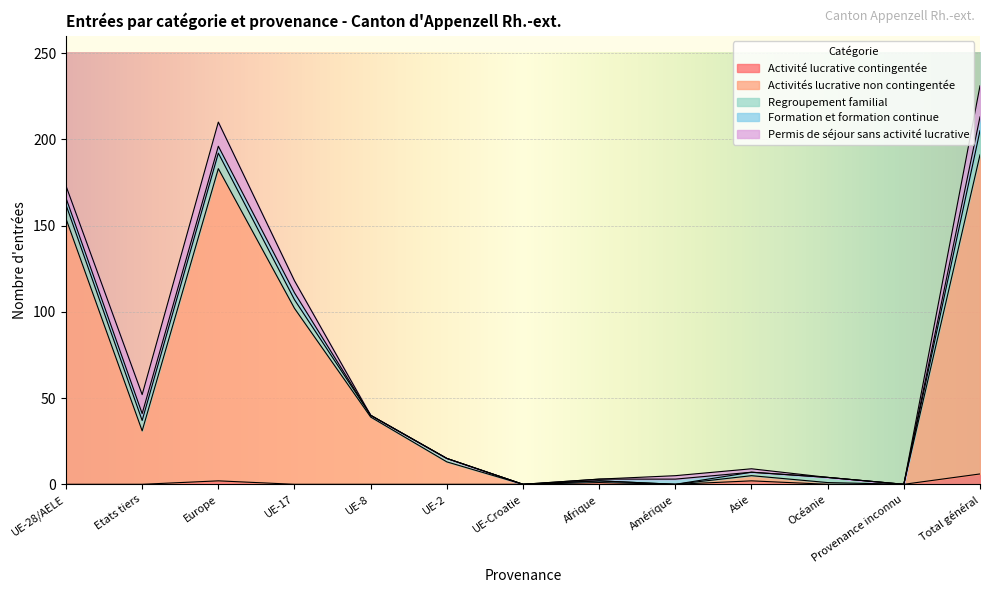

Does the chart display data point markers on the line(s)?

No